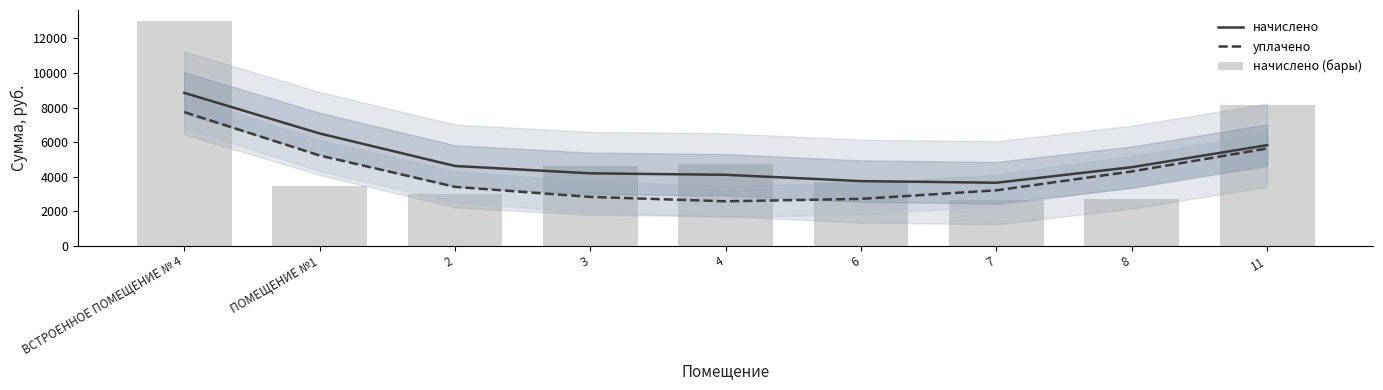

Does the chart contain stacked bars?

No